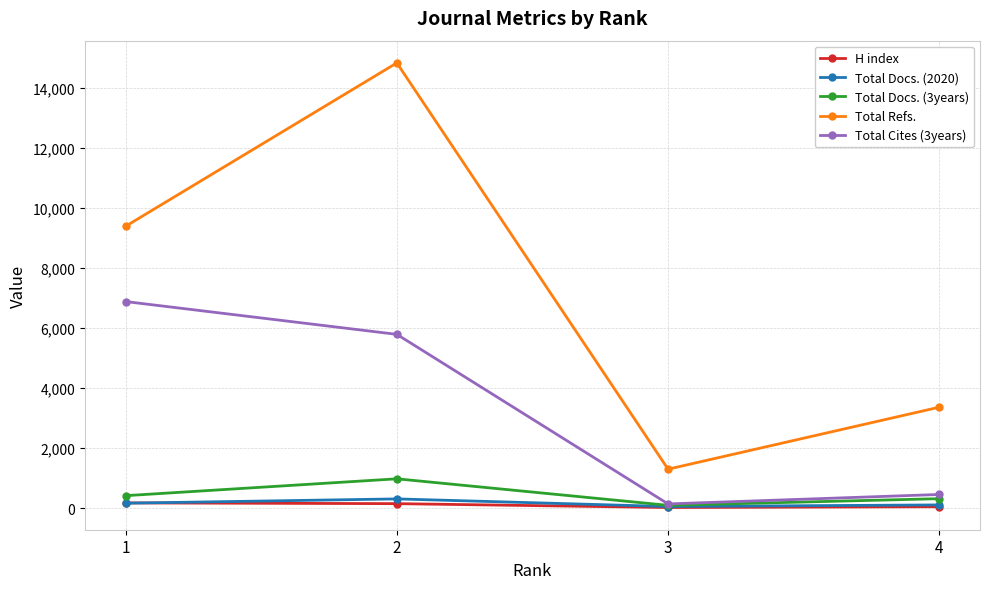

At which label is H index closest to 94?

4